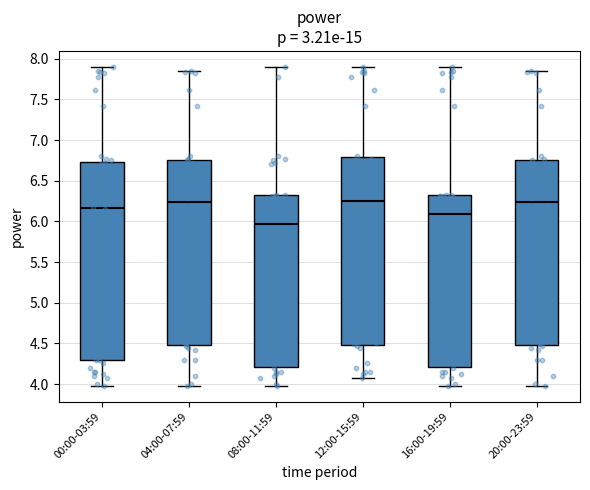

Which box is the tallest, from its lower edge to its upper edge?

00:00-03:59